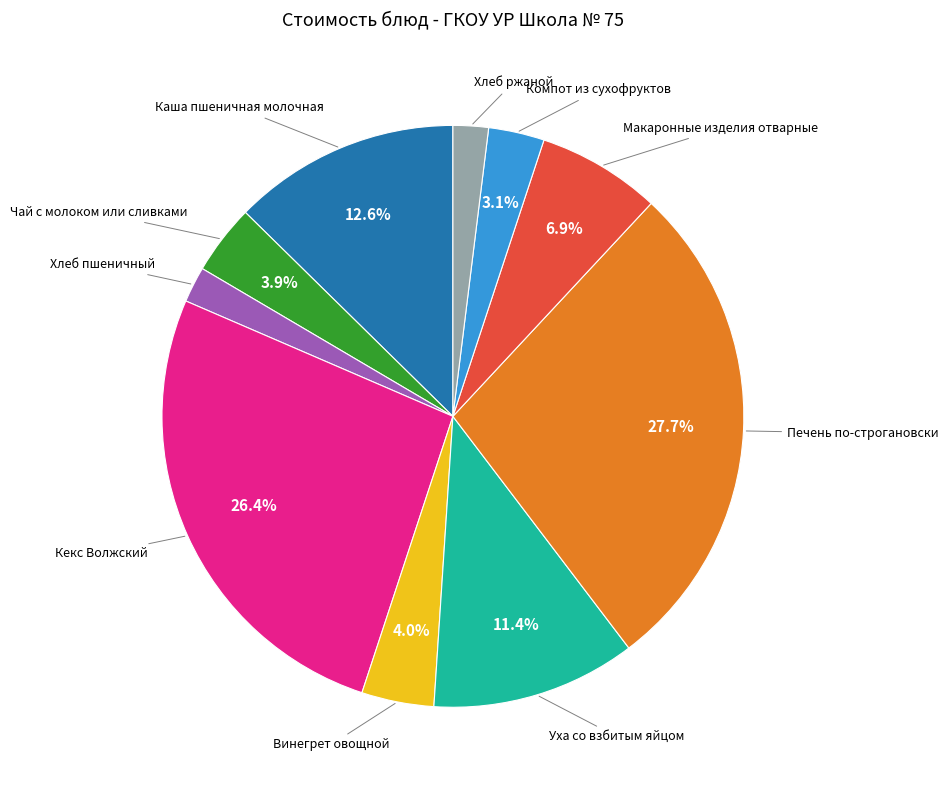

Is there any slice that represents more than half of the pie?

No